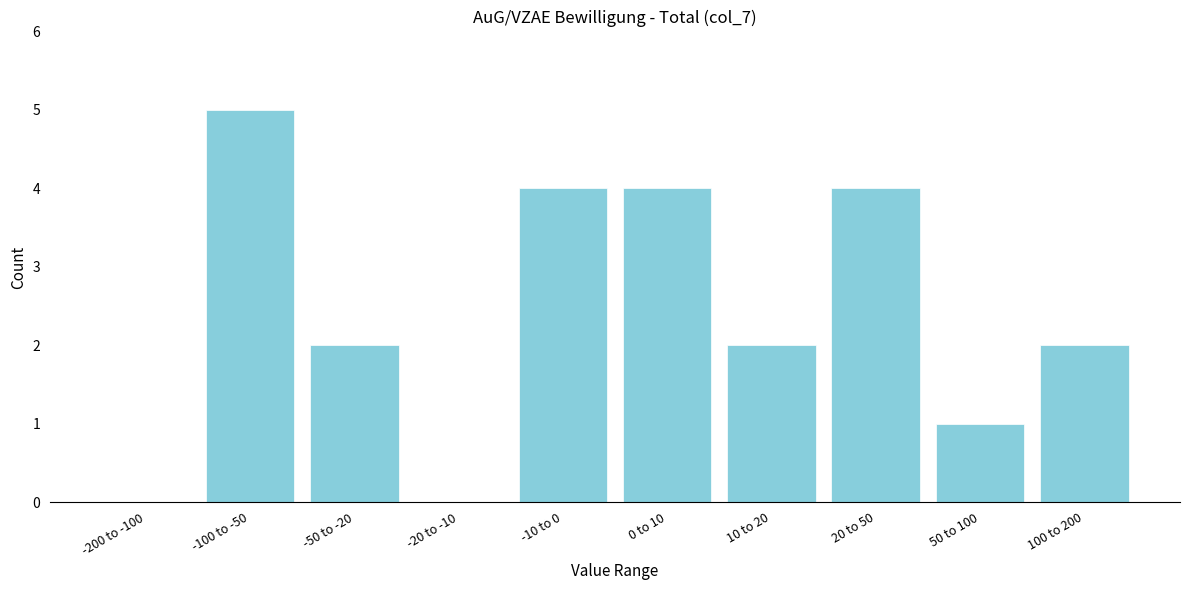

Reading right to left, transcribe all the data shown in this chart.

100 to 200=2	50 to 100=1	20 to 50=4	10 to 20=2	0 to 10=4	-10 to 0=4	-20 to -10=0	-50 to -20=2	-100 to -50=5	-200 to -100=0